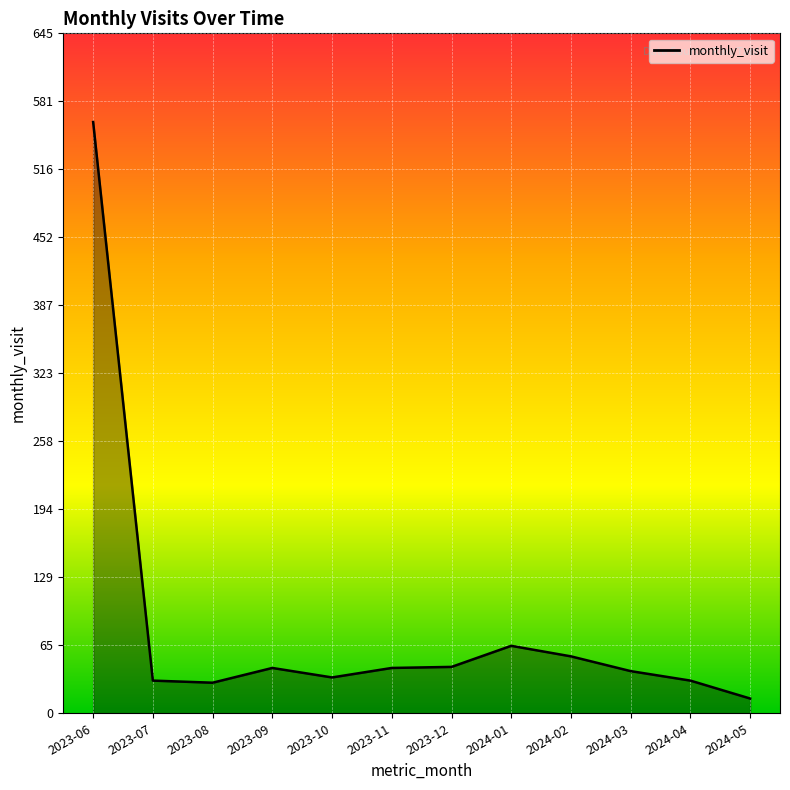

Is it true that the value at 2024-02 is 25?

False